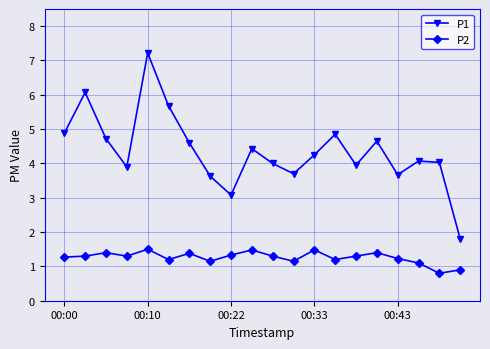

True or false: P2 has more than 2 interior local peaks.

True